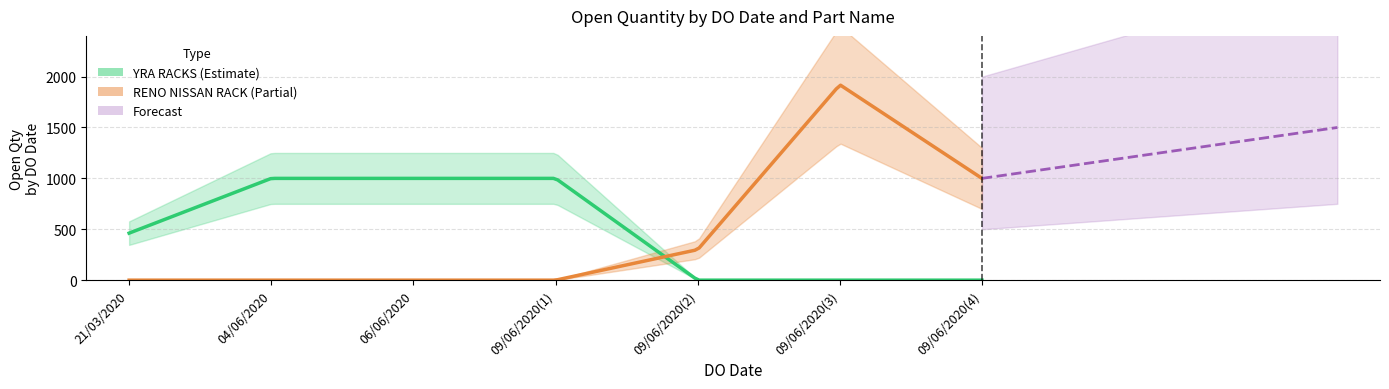

Where do YRA RACKS and RENO NISSAN RACK first cross each other?

09/06/2020 and 09/06/2020